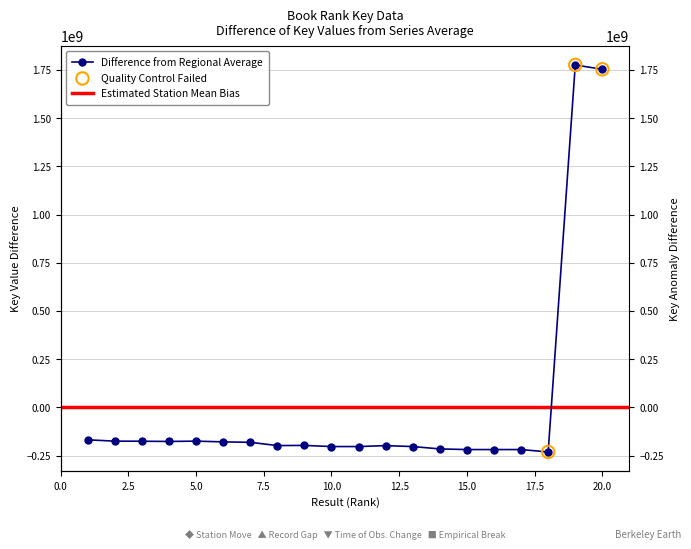

What is the change in value from 1 to 15?

-50562686.0